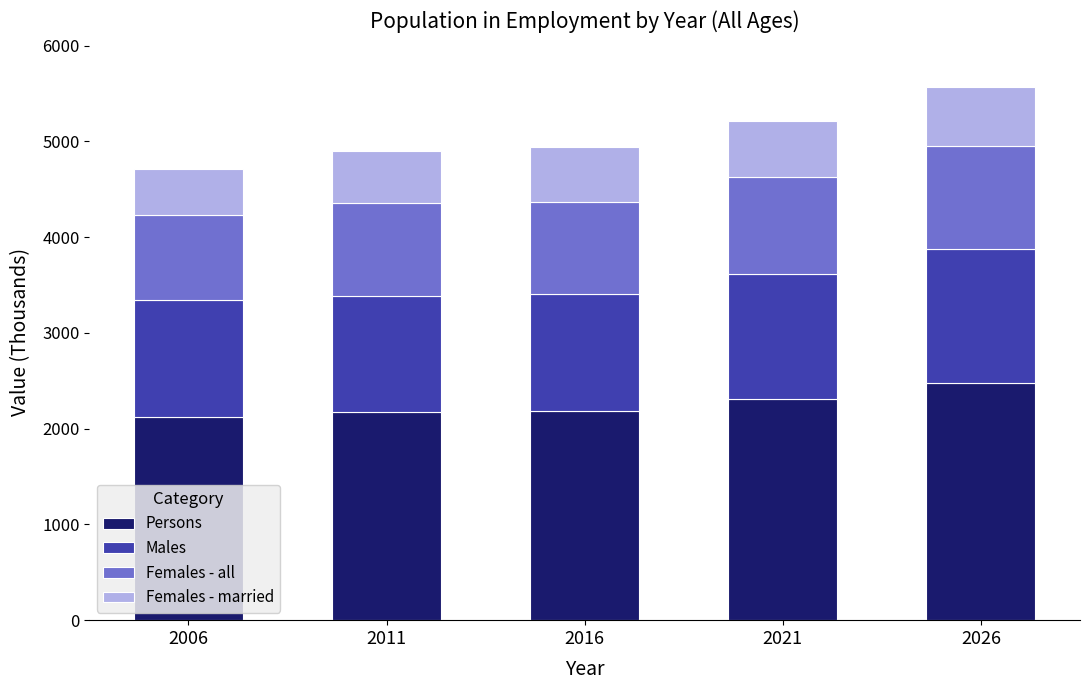

What is the lowest value of the Persons series?

2118.0